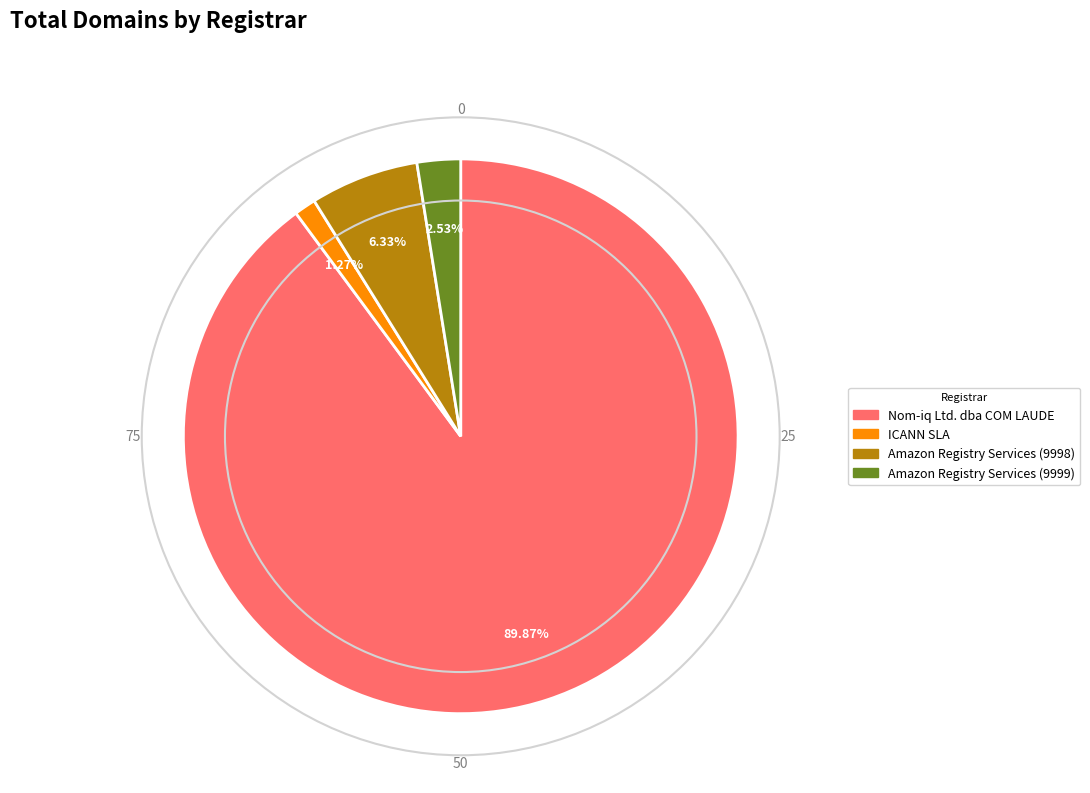

What is the ratio of the value at Amazon Registry Services (9998) to the value at Nom-iq Ltd. dba COM LAUDE?

0.1